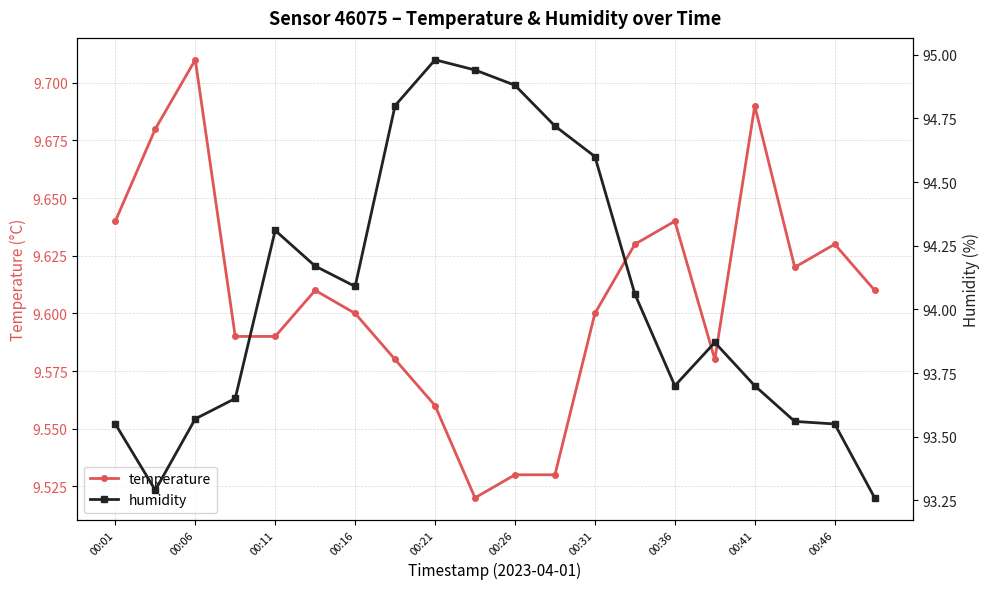

Read the temperature value at 13.

9.6